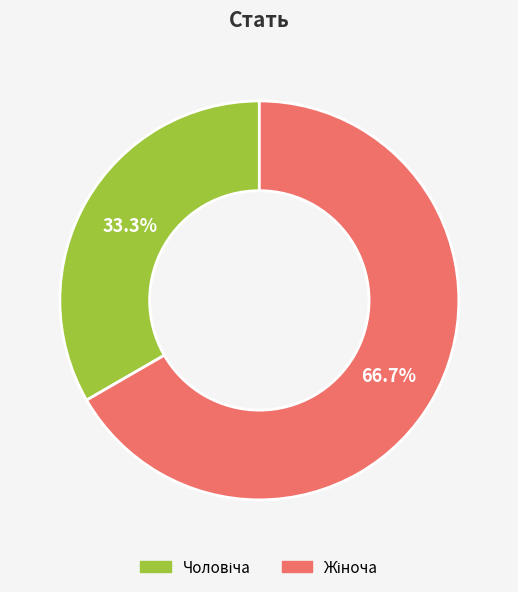

Is there a majority slice in this chart?

Yes